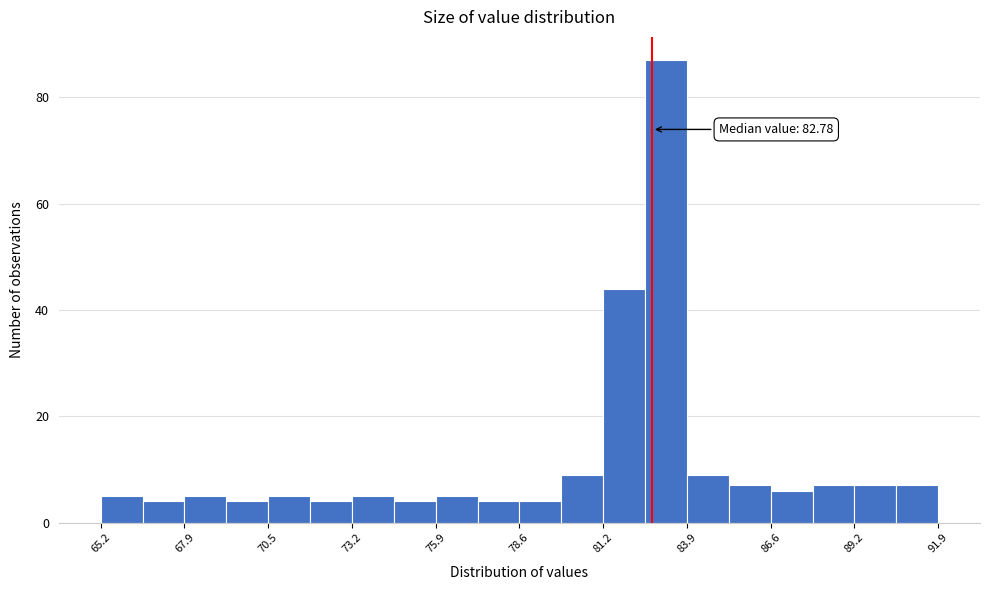

Read against the x-axis, roughly where is the centre of the tallest bar?

83.0